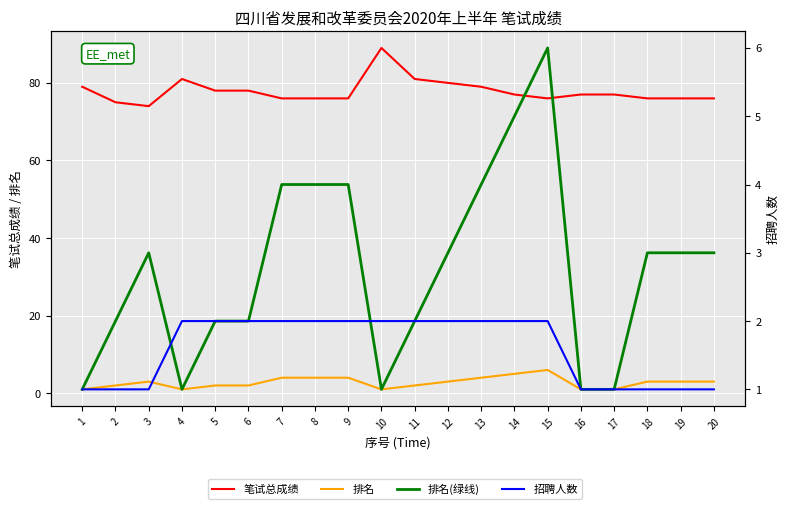

The value of 排名 (SHF3 style) at 20 is 4. True or false?

False